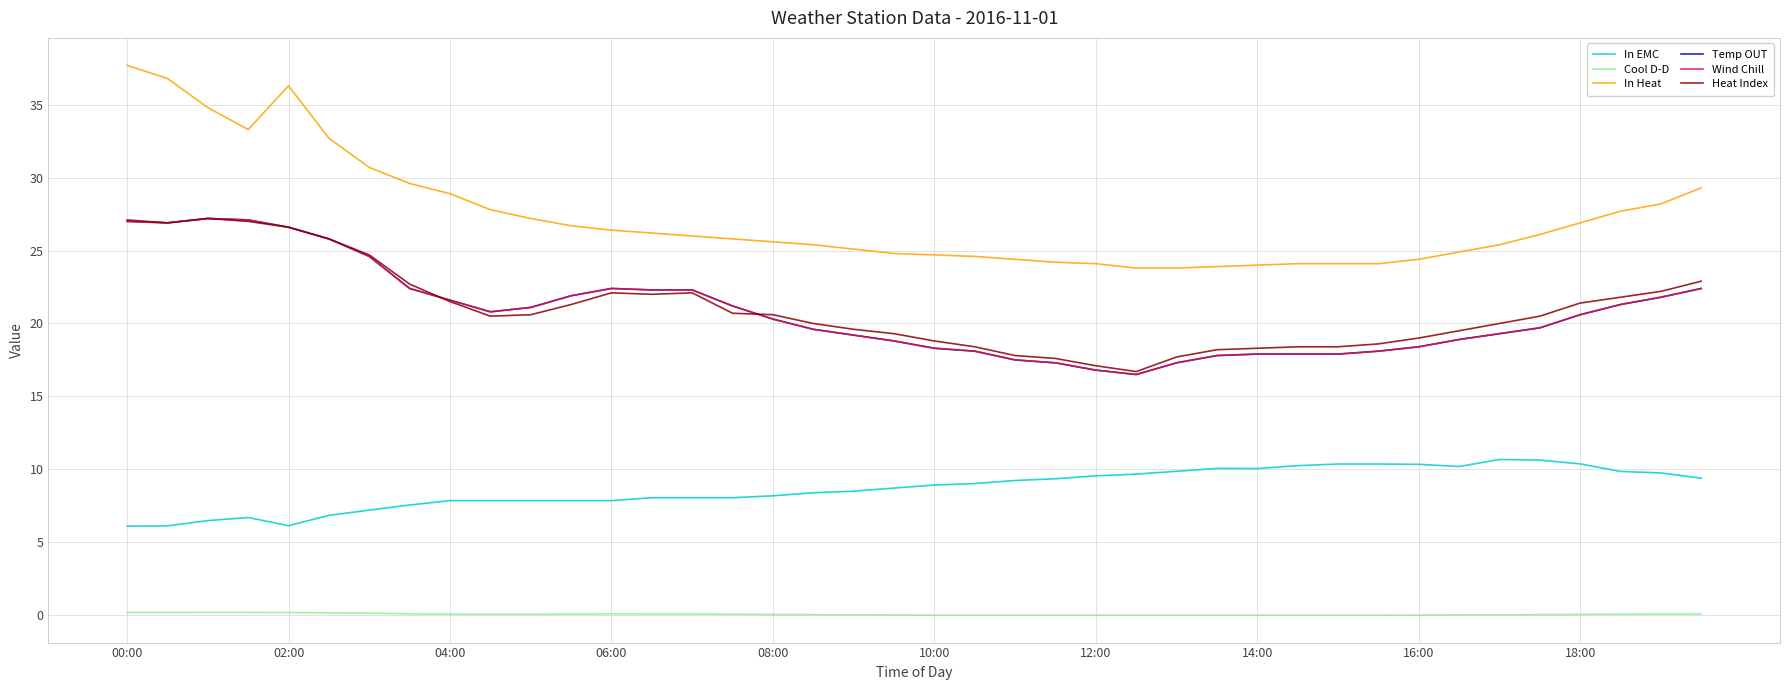

Does the chart have visible grid lines?

Yes